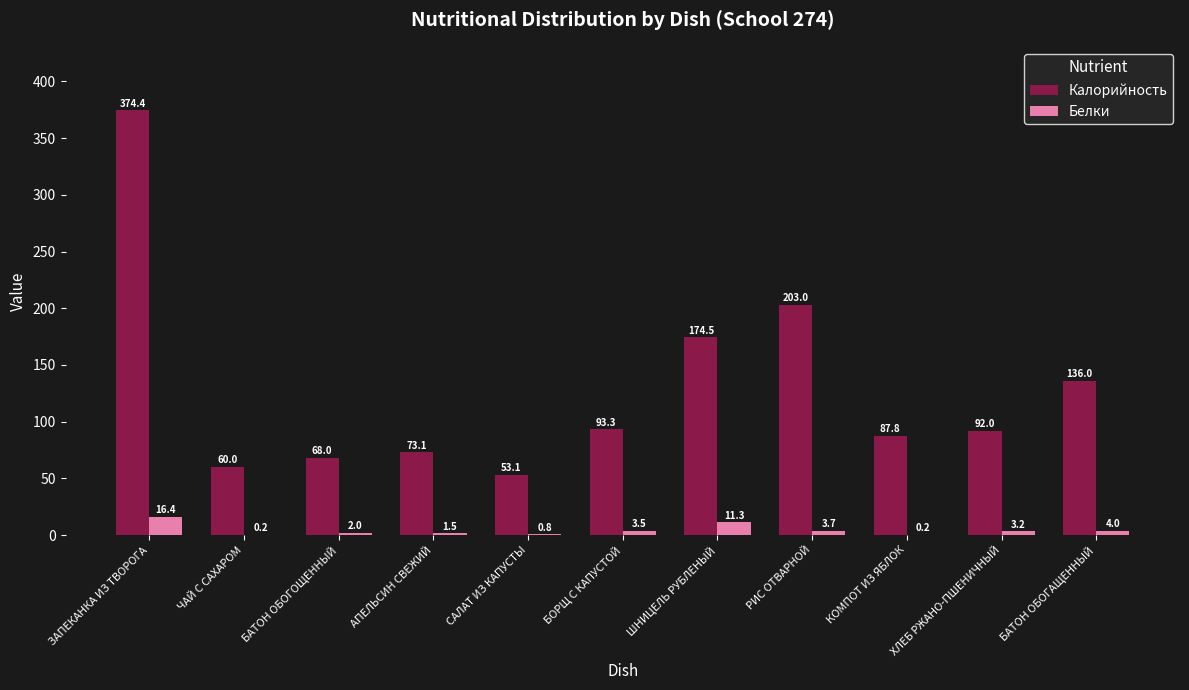

Reading left to right, transcribe all the data shown in this chart.

Калорийность: ЗАПЕКАНКА ИЗ ТВОРОГА=374.4	ЧАЙ С САХАРОМ=60.0	БАТОН ОБОГОЩЕННЫЙ=68.0	АПЕЛЬСИН СВЕЖИЙ=73.1	САЛАТ ИЗ КАПУСТЫ=53.1	БОРЩ С КАПУСТОЙ=93.3	ШНИЦЕЛЬ РУБЛЕНЫЙ=174.5	РИС ОТВАРНОЙ=203.0	КОМПОТ ИЗ ЯБЛОК=87.8	ХЛЕБ РЖАНО-ПШЕНИЧНЫЙ=92.0	БАТОН ОБОГАЩЕННЫЙ=136.0
Белки: ЗАПЕКАНКА ИЗ ТВОРОГА=16.4	ЧАЙ С САХАРОМ=0.2	БАТОН ОБОГОЩЕННЫЙ=2.0	АПЕЛЬСИН СВЕЖИЙ=1.5	САЛАТ ИЗ КАПУСТЫ=0.8	БОРЩ С КАПУСТОЙ=3.5	ШНИЦЕЛЬ РУБЛЕНЫЙ=11.3	РИС ОТВАРНОЙ=3.7	КОМПОТ ИЗ ЯБЛОК=0.2	ХЛЕБ РЖАНО-ПШЕНИЧНЫЙ=3.2	БАТОН ОБОГАЩЕННЫЙ=4.0